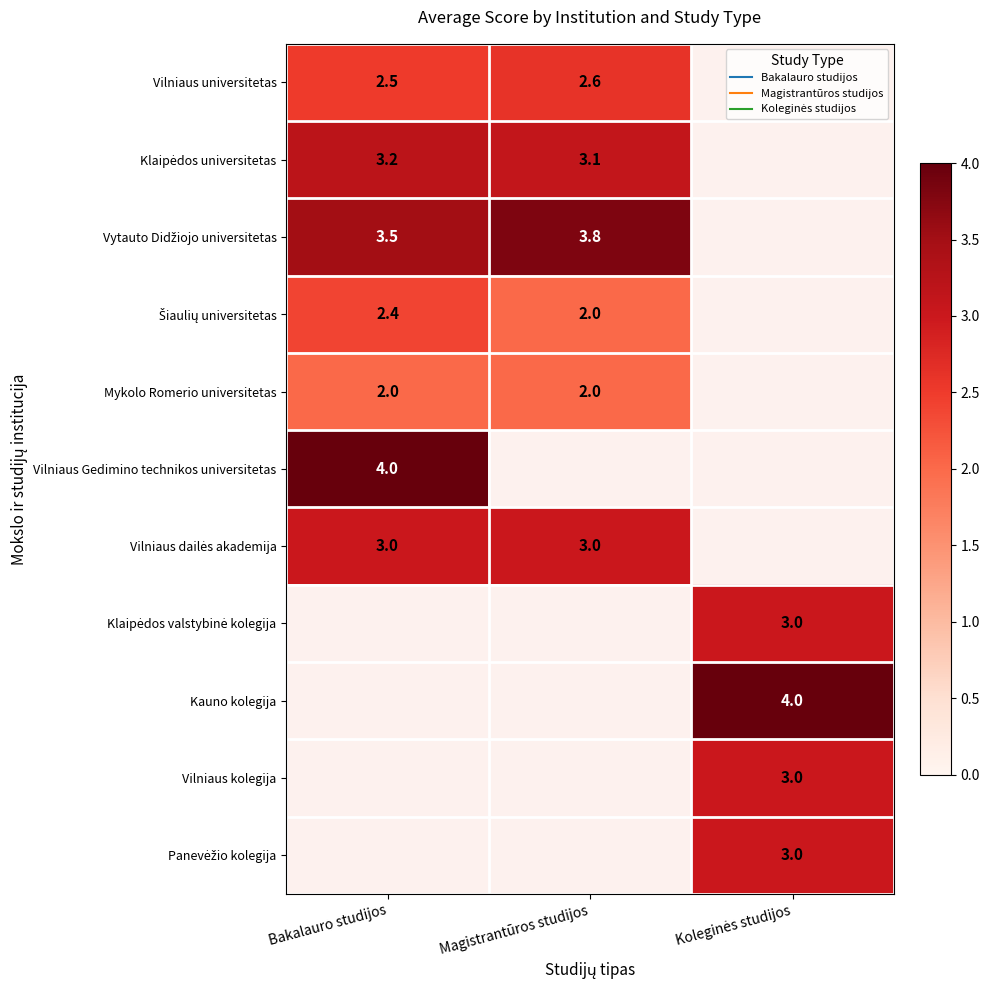

How many Klaipėdos universitetas values are between 3 and 4?

2